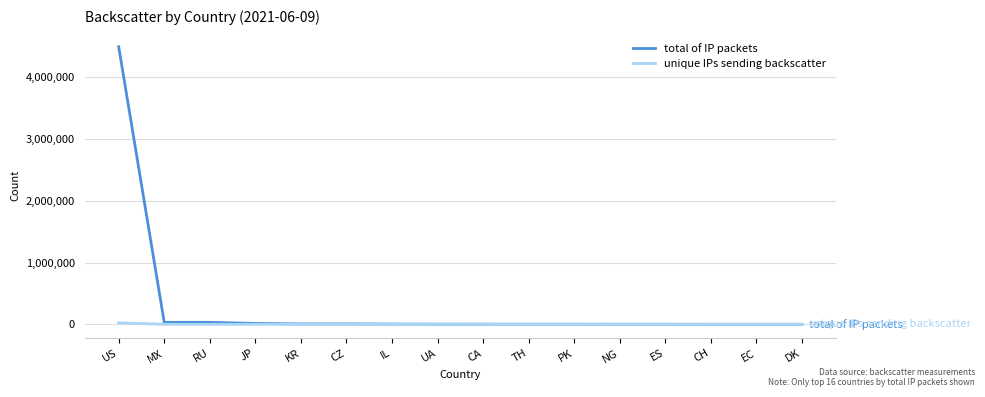

Is it true that total of IP packets equals 4493621 at US?

True